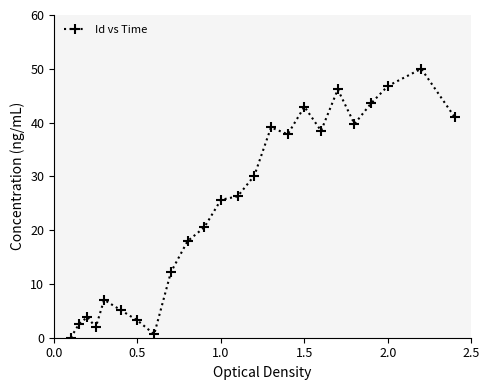

Does the chart have visible grid lines?

No